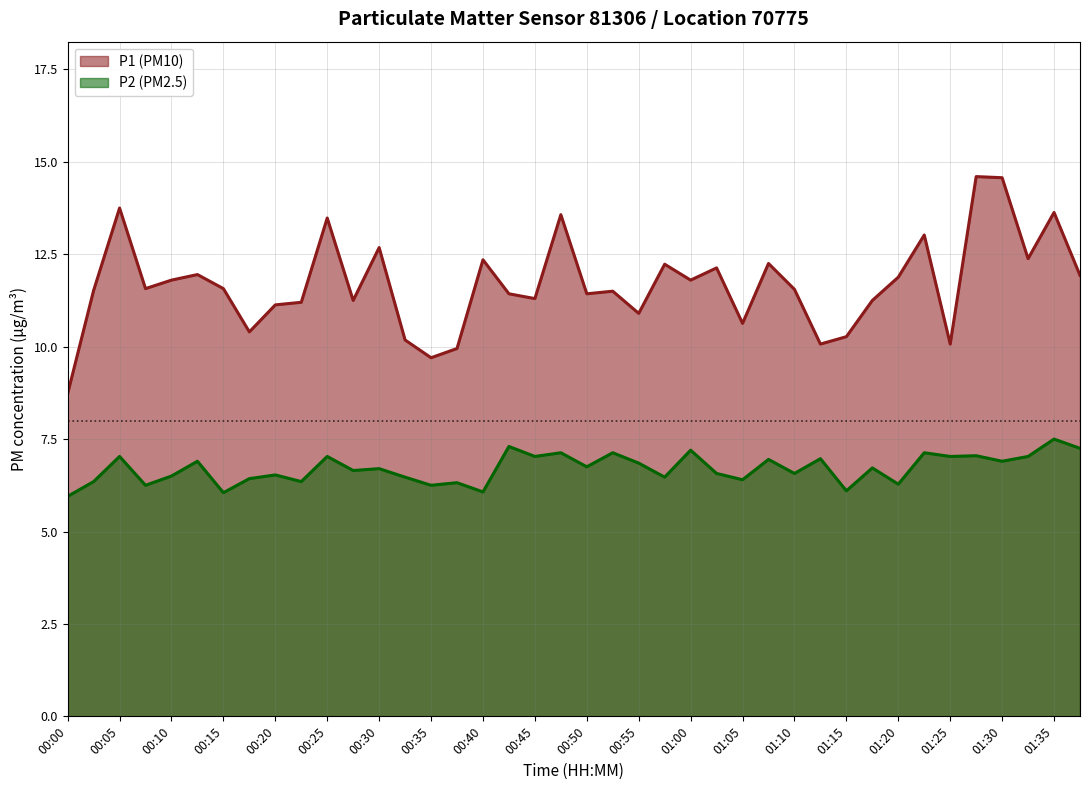

What is the greatest value displayed?

14.6